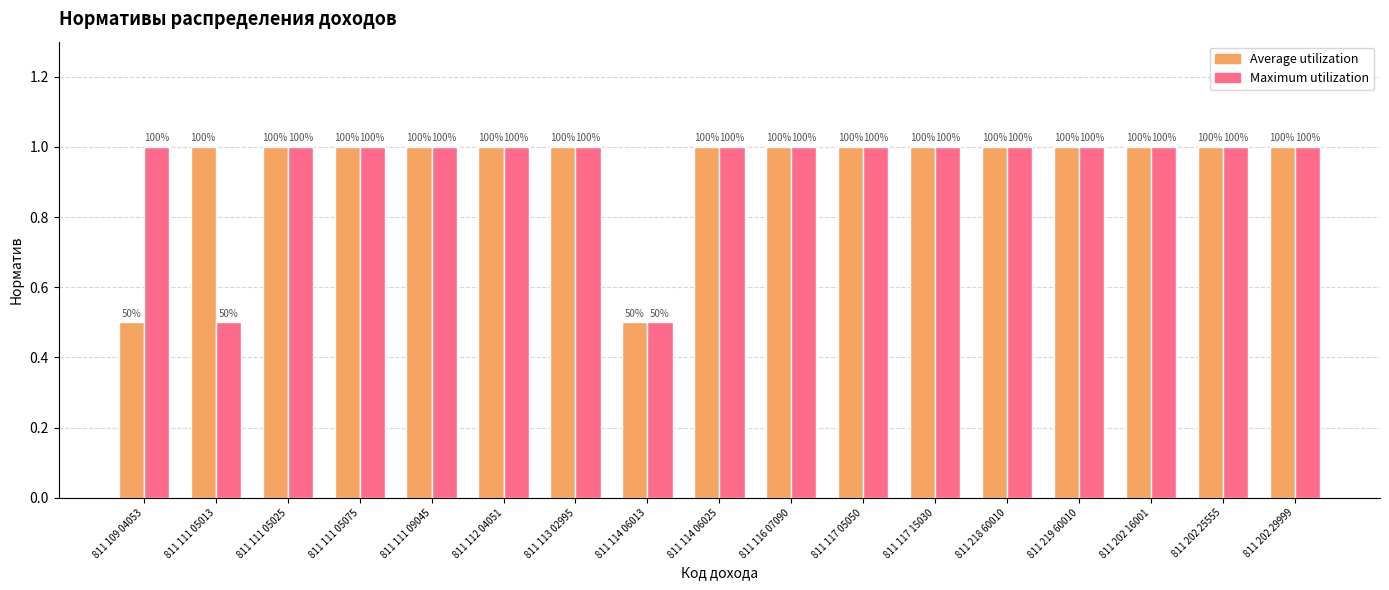

What position from the right is 811 114 06025?

9